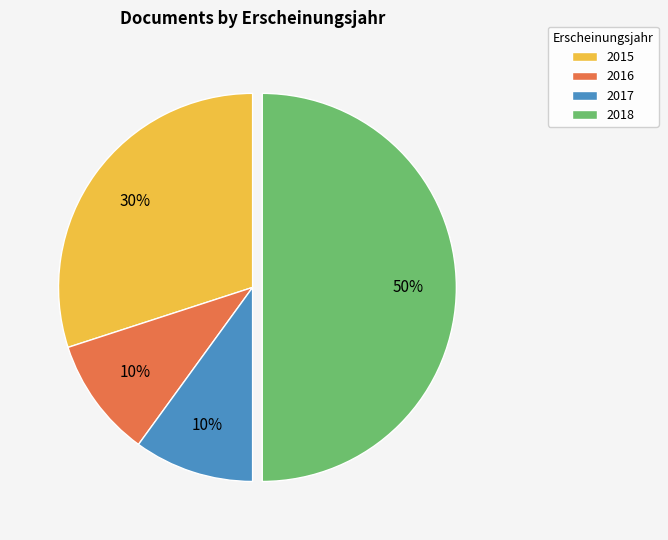

To the nearest percent, what is the average slice percentage?

25%